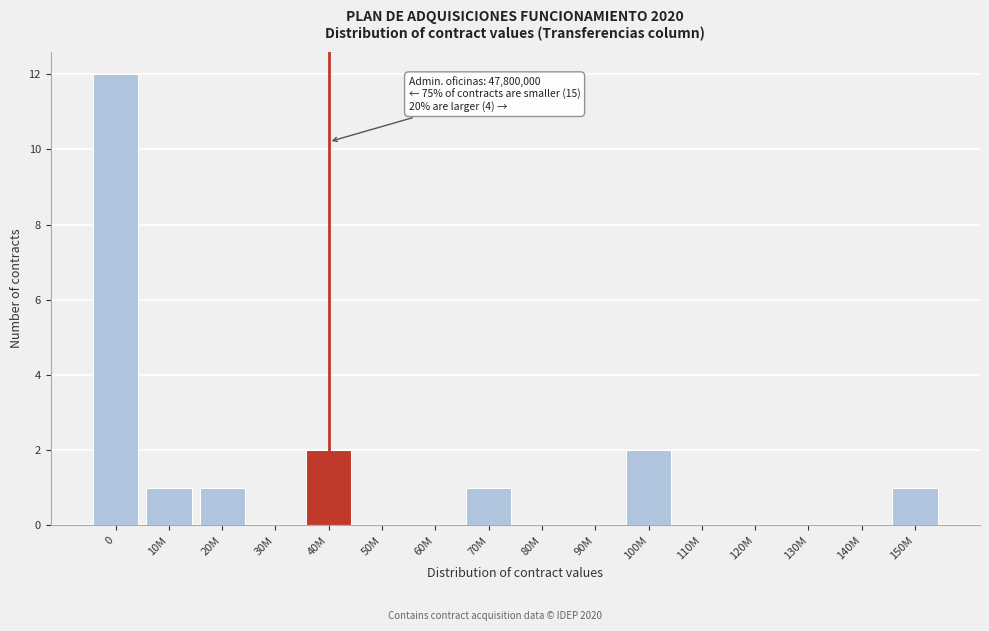

Reading right to left, what are all the values shown in this chart?

150M=1	140M=0	130M=0	120M=0	110M=0	100M=2	90M=0	80M=0	70M=1	60M=0	50M=0	40M=2	30M=0	20M=1	10M=1	0=12